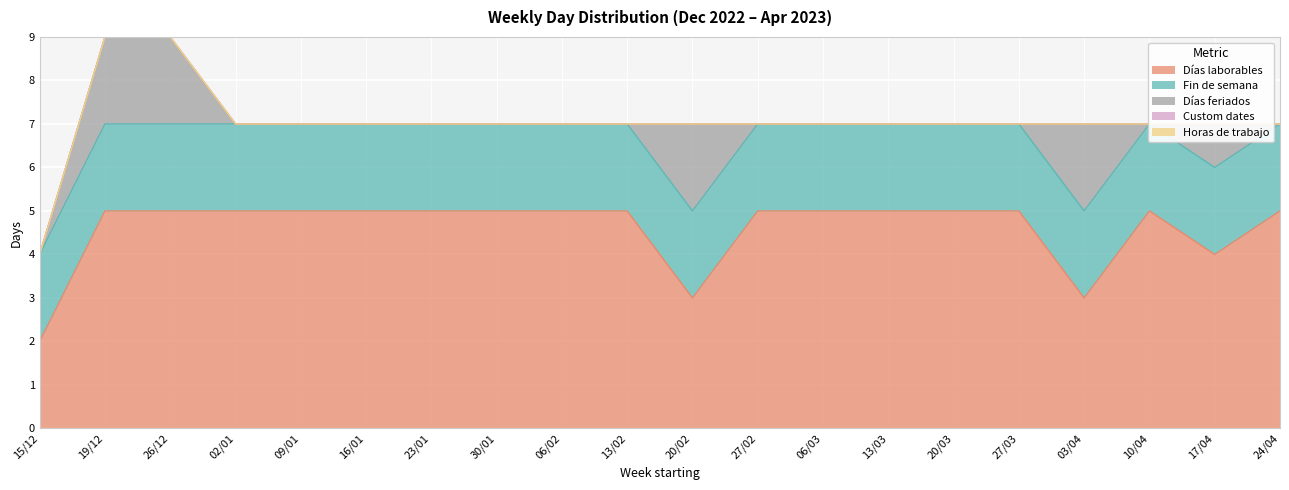

Which series changed the most between 02/01 and 06/02?

Días laborables